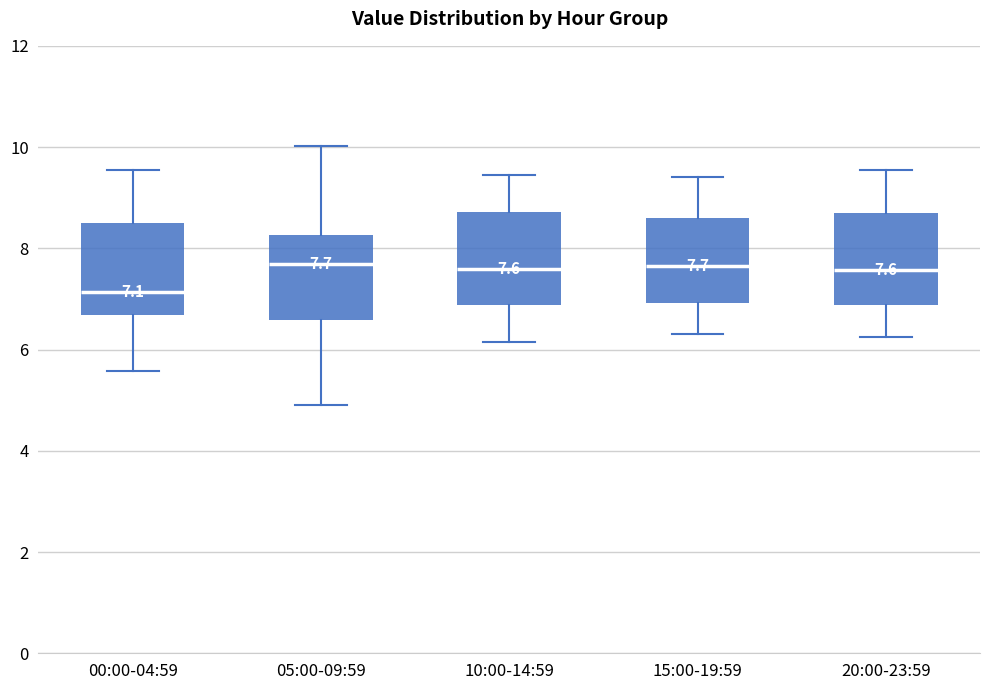

Which box has the lowest median line?

00:00-04:59